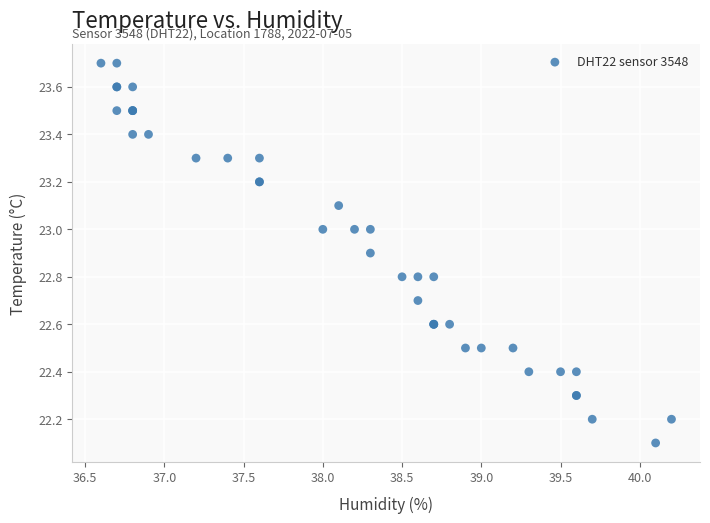

What Y value in the scatter plot is closest to 22?

22.1